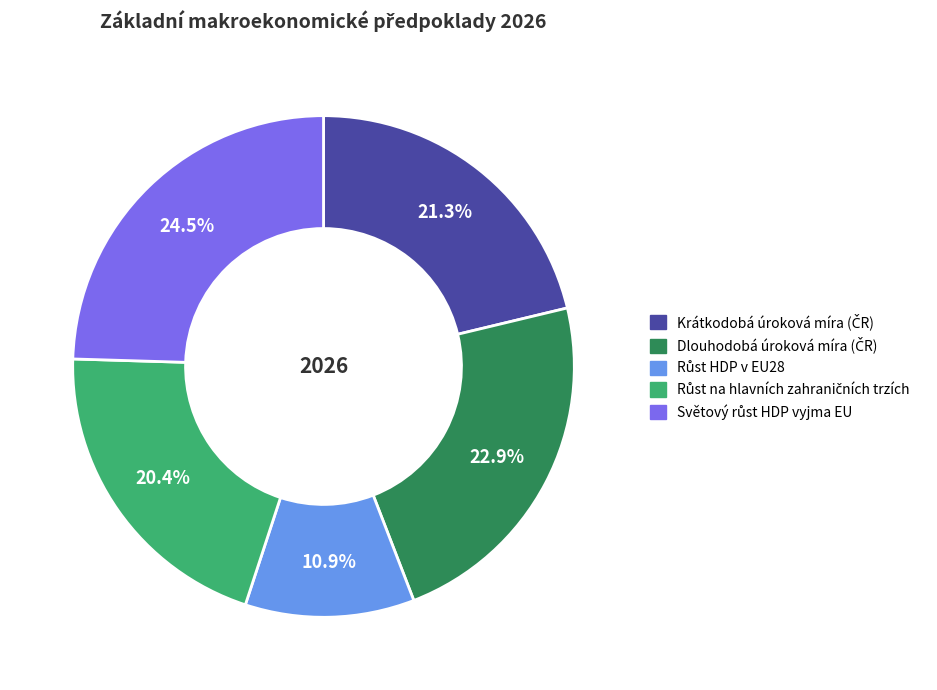

Is there any slice that represents more than half of the pie?

No